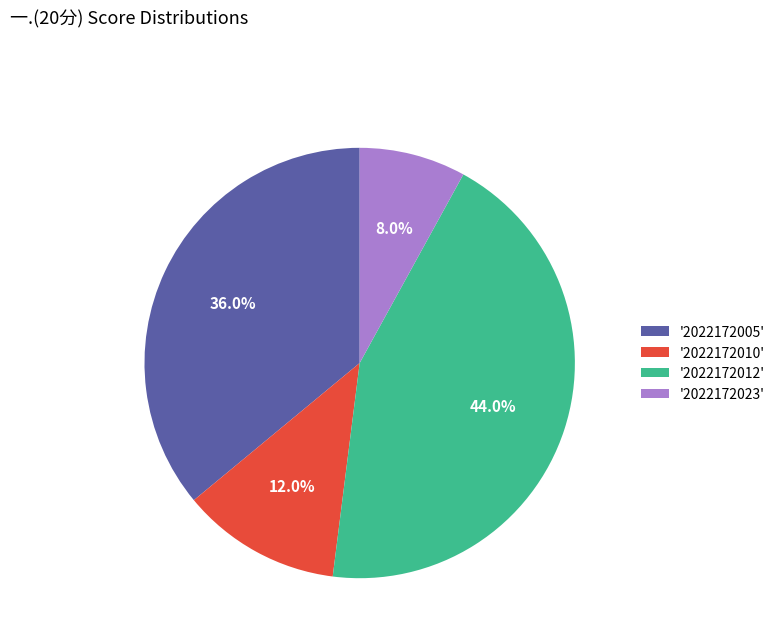

Does any single category account for the majority?

No